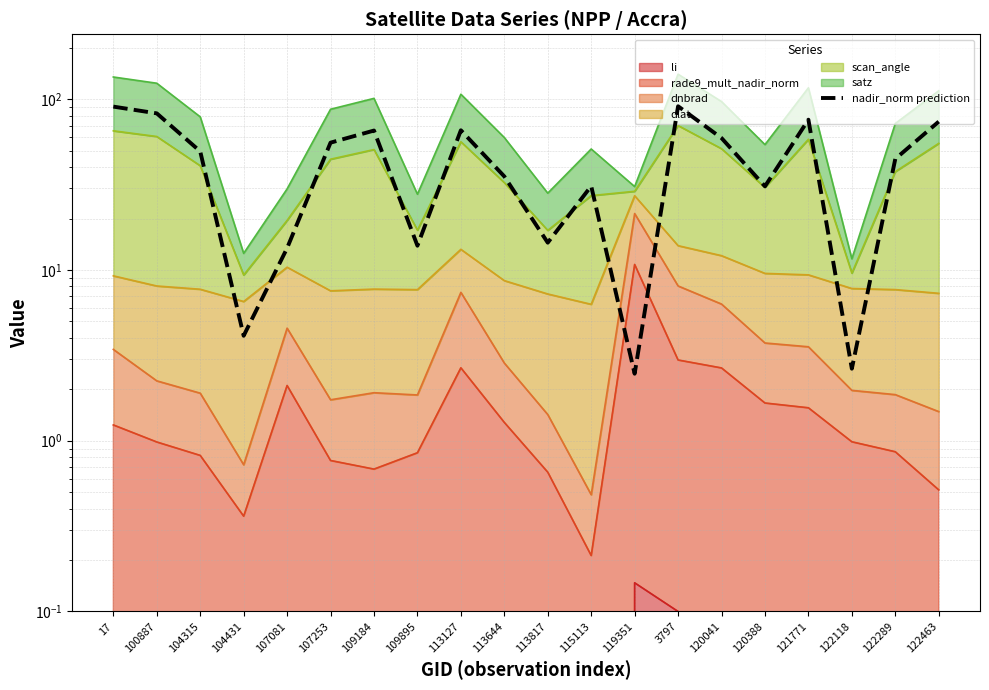

What is the label of the 20th point from the left?

122463